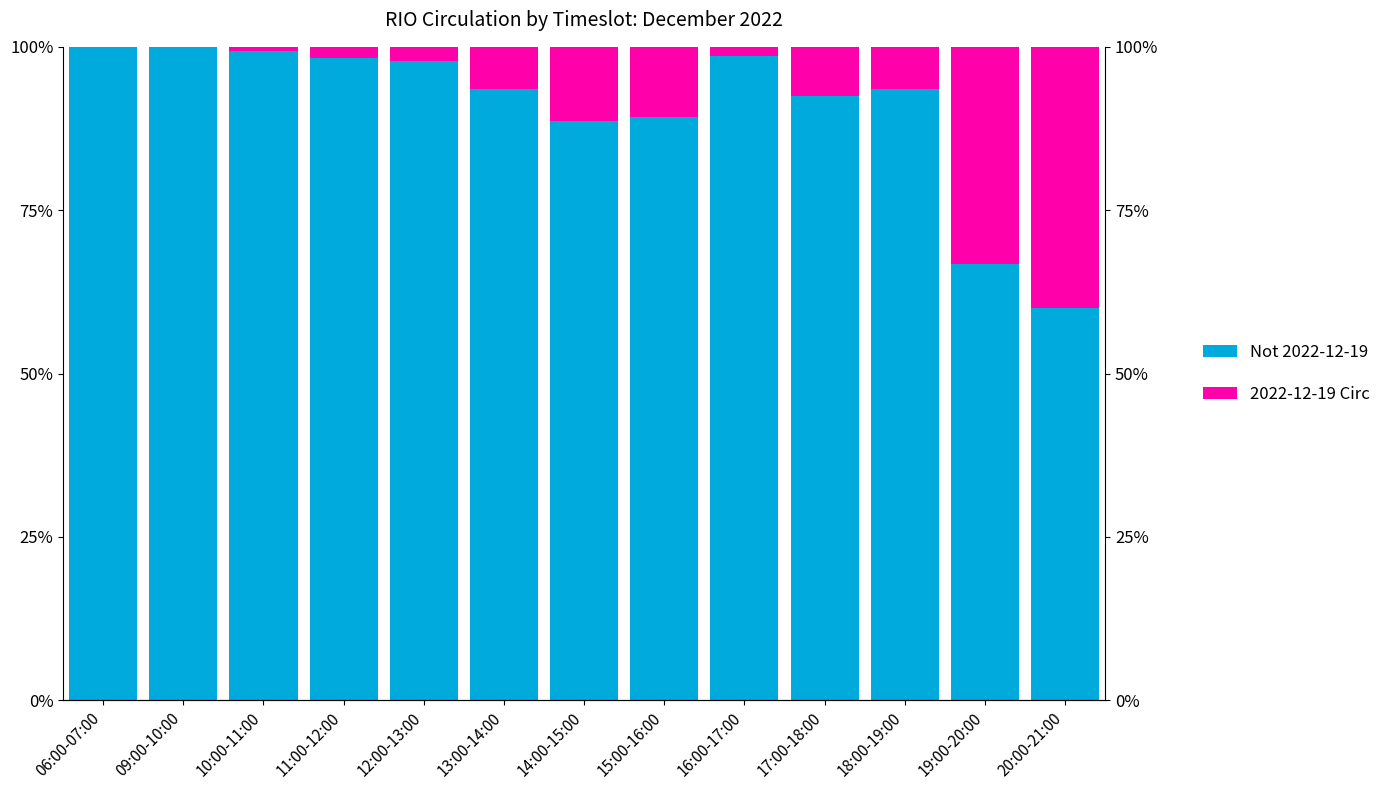

What are all the series names shown in the legend?

Not 2022-12-19, 2022-12-19 Circ